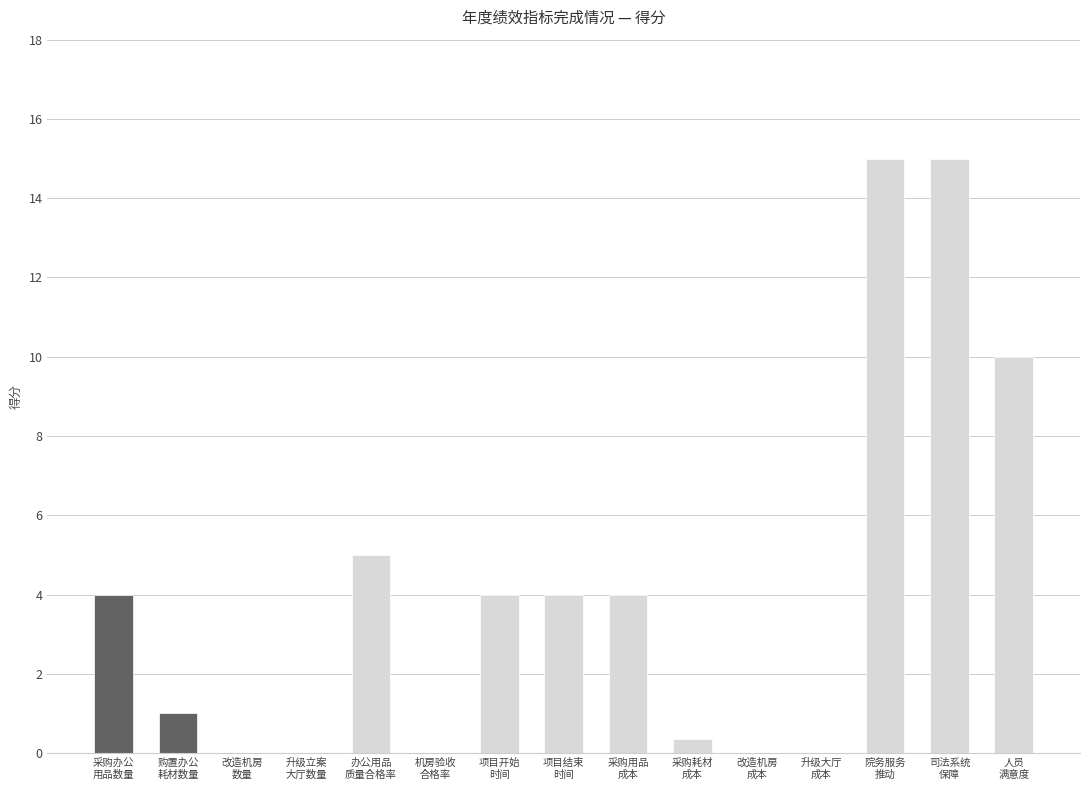

The chart shows a value of 21.3 at 院务服务
推动. True or false?

False